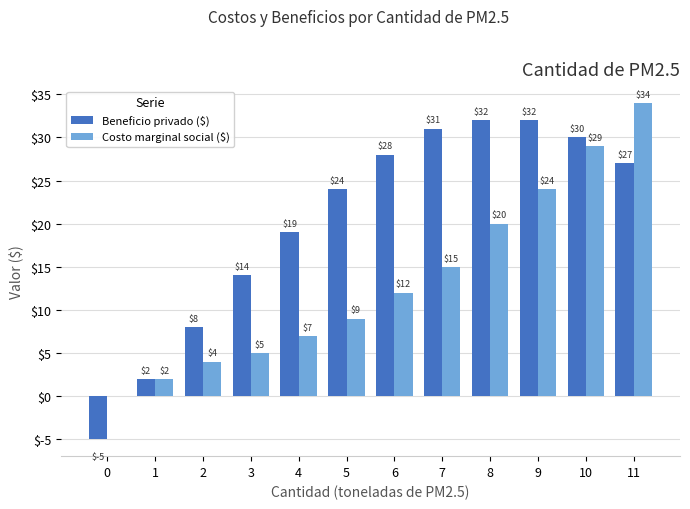

What is the total value across all series at 7?

46